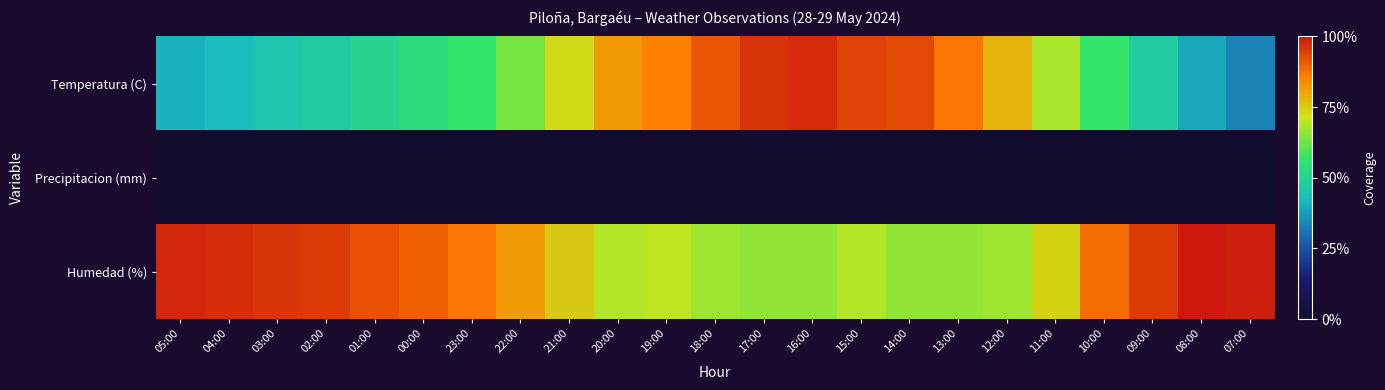

Reading left to right, what are all the values shown in this chart?

Temperatura (C): 05:00=0.4	04:00=0.4	03:00=0.5	02:00=0.5	01:00=0.5	00:00=0.5	23:00=0.6	22:00=0.6	21:00=0.7	20:00=0.8	19:00=0.9	18:00=0.9	17:00=1.0	16:00=1.0	15:00=0.9	14:00=0.9	13:00=0.9	12:00=0.8	11:00=0.7	10:00=0.6	09:00=0.5	08:00=0.4	07:00=0.3
Precipitacion (mm): 05:00=0.0	04:00=0.0	03:00=0.0	02:00=0.0	01:00=0.0	00:00=0.0	23:00=0.0	22:00=0.0	21:00=0.0	20:00=0.0	19:00=0.0	18:00=0.0	17:00=0.0	16:00=0.0	15:00=0.0	14:00=0.0	13:00=0.0	12:00=0.0	11:00=0.0	10:00=0.0	09:00=0.0	08:00=0.0	07:00=0.0
Humedad (%): 05:00=1.0	04:00=1.0	03:00=1.0	02:00=0.9	01:00=0.9	00:00=0.9	23:00=0.9	22:00=0.8	21:00=0.8	20:00=0.7	19:00=0.7	18:00=0.7	17:00=0.7	16:00=0.7	15:00=0.7	14:00=0.7	13:00=0.7	12:00=0.7	11:00=0.7	10:00=0.9	09:00=0.9	08:00=1.0	07:00=1.0